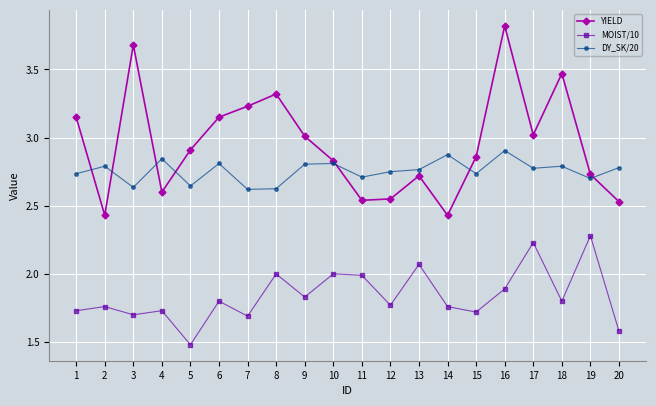

Is the value of YIELD at 5 greater than the value of DY_SK/20 at 17?

Yes